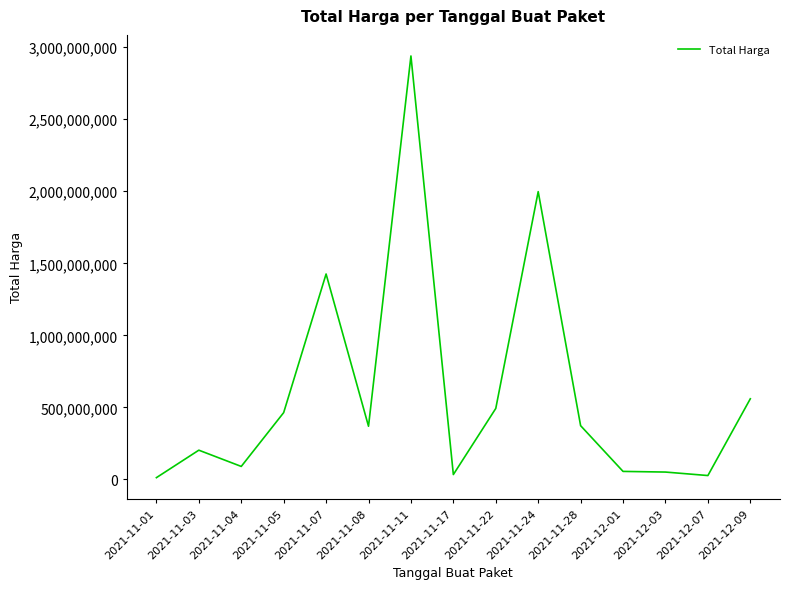

The value at 2021-11-24 is 3300556055. True or false?

False